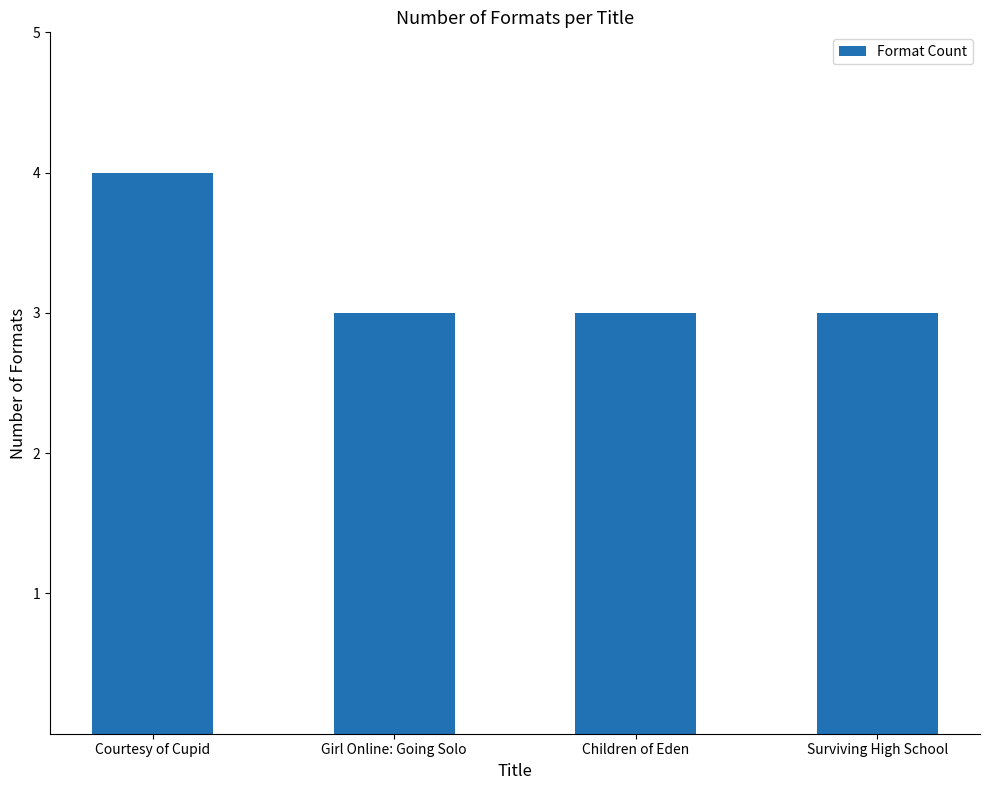

What position from the right is Girl Online: Going Solo?

3